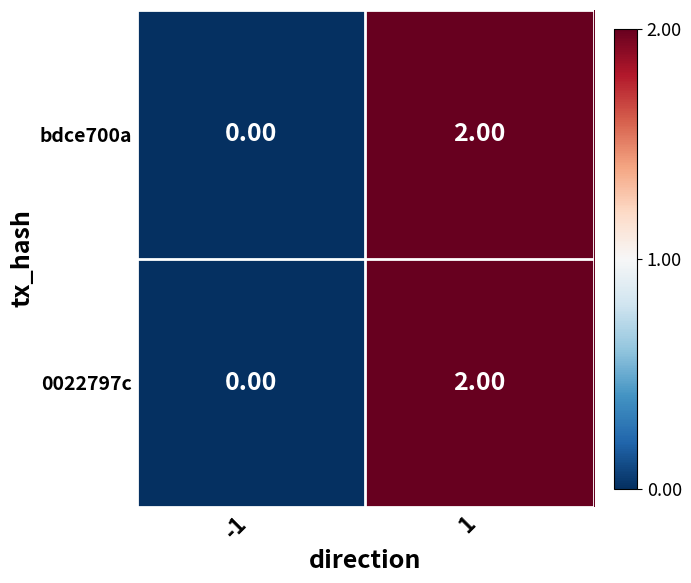

List the labels in order of 0022797c value, largest first.

1, -1